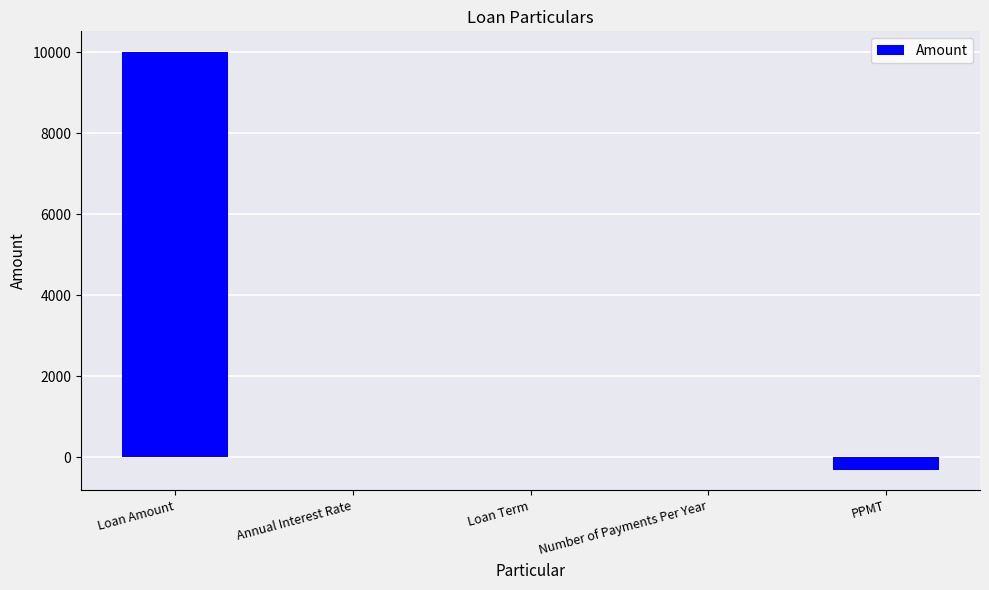

True or false: the data shows 10000.0 at Loan Amount.

True